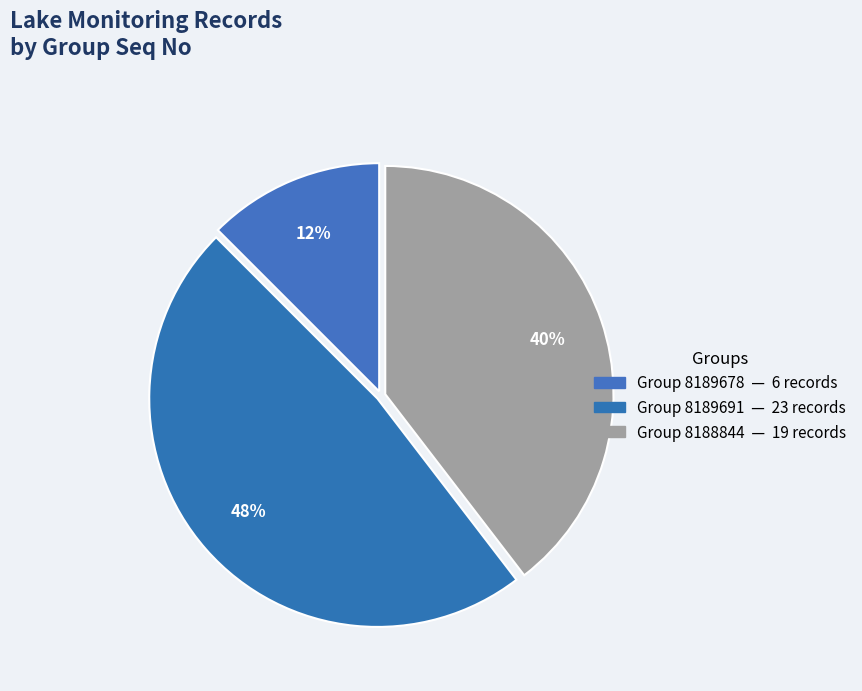

Count the number of slices in the pie.

3